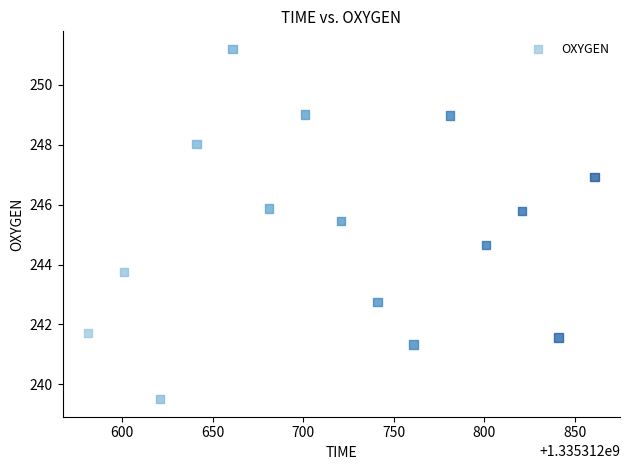

What is the range of X values (max minus min)?

280.0